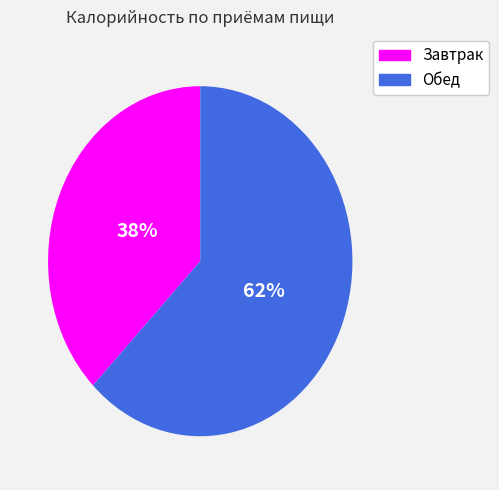

True or false: Завтрак accounts for 26% of the total.

False